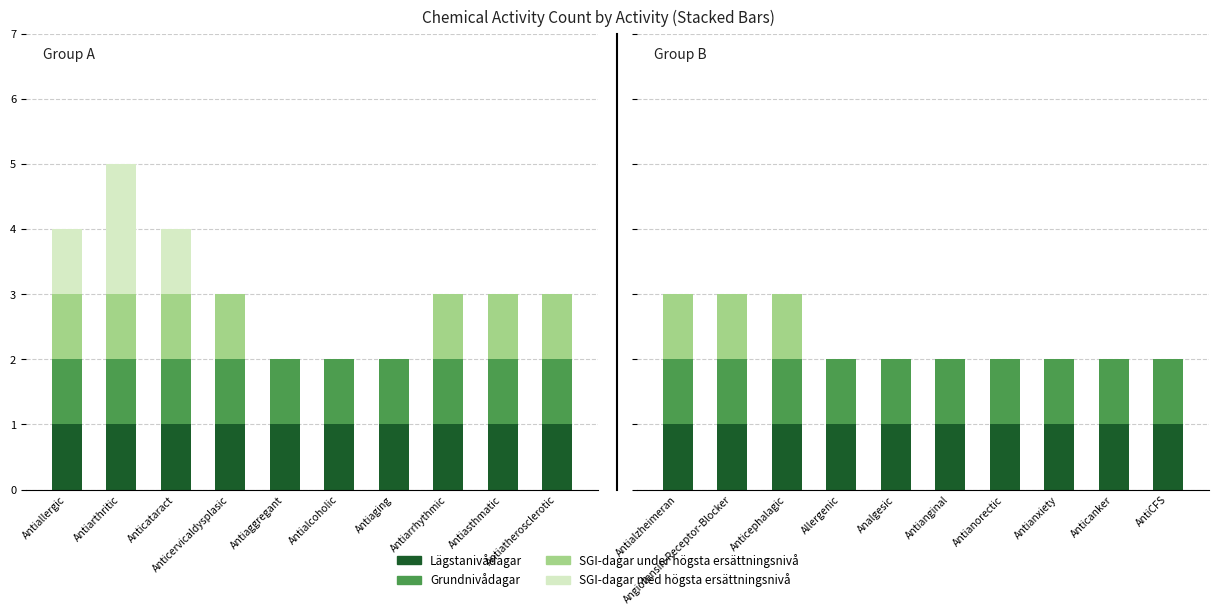

What is the maximum value shown in the chart?

1